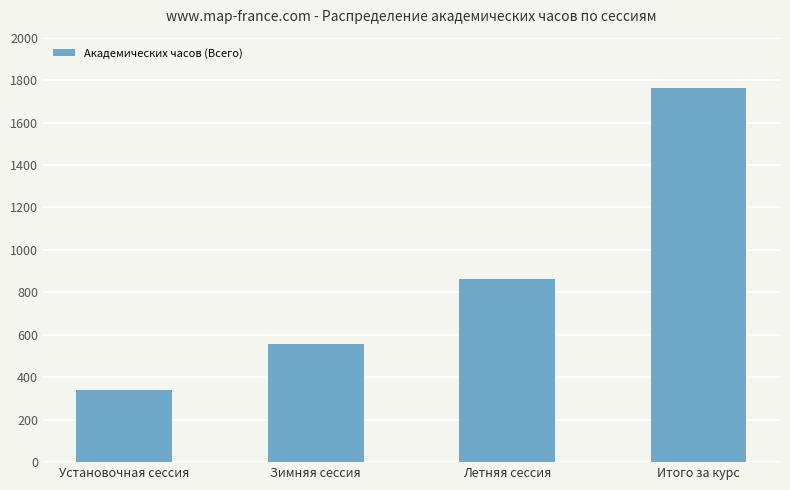

List the labels in order of value, smallest first.

Установочная сессия, Зимняя сессия, Летняя сессия, Итого за курс